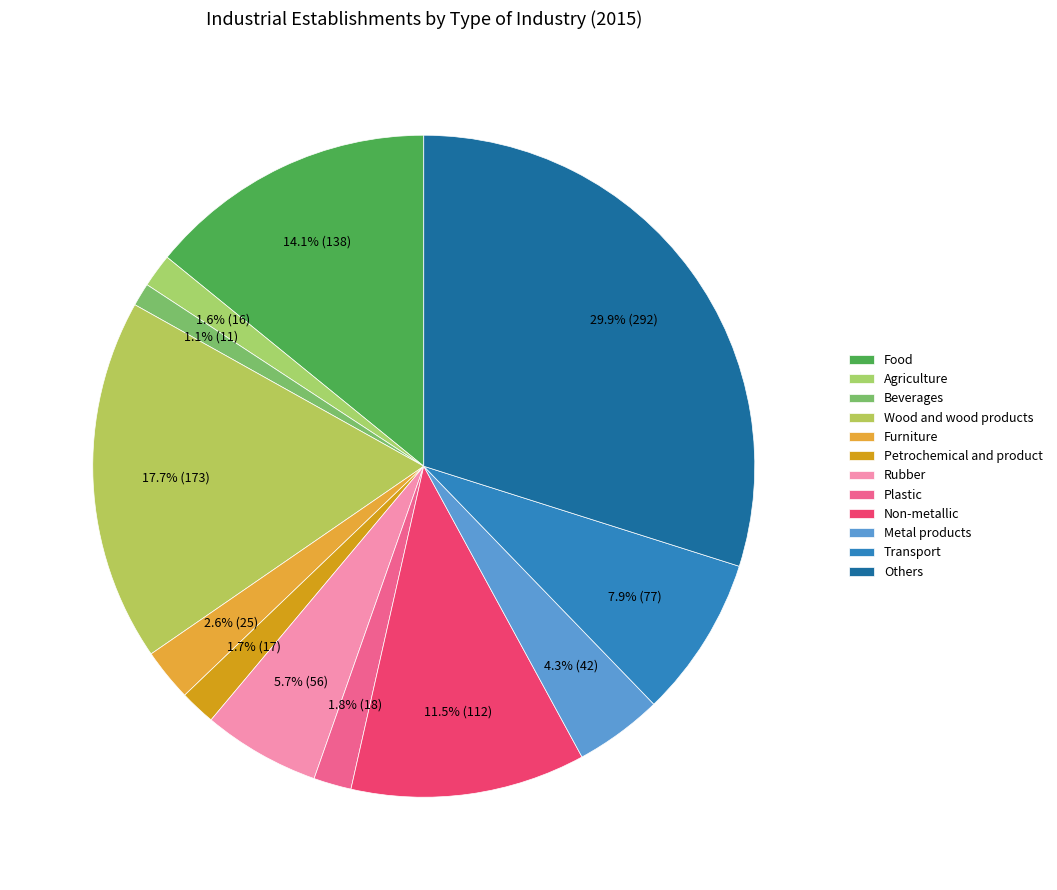

Count the number of slices in the pie.

12